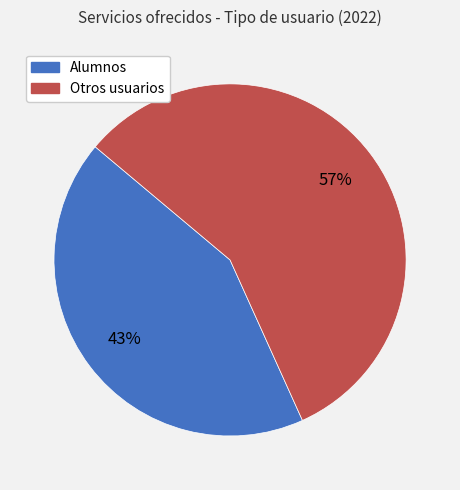

To the nearest percent, what is the average slice percentage?

50%